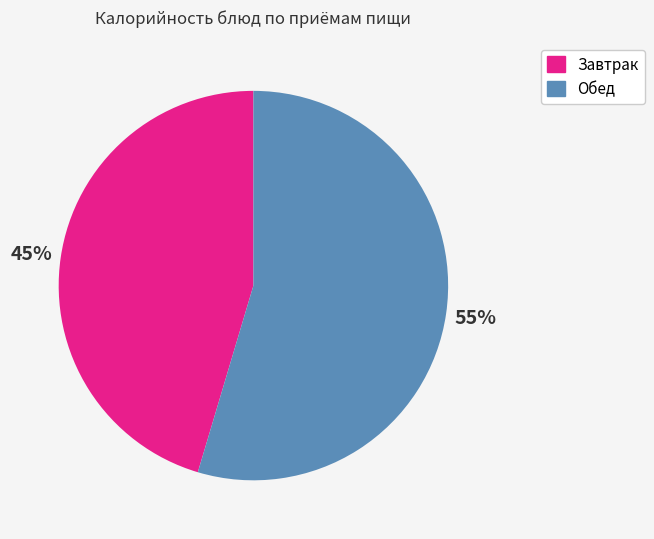

Is the sum of Обед and Завтрак greater than half?

Yes